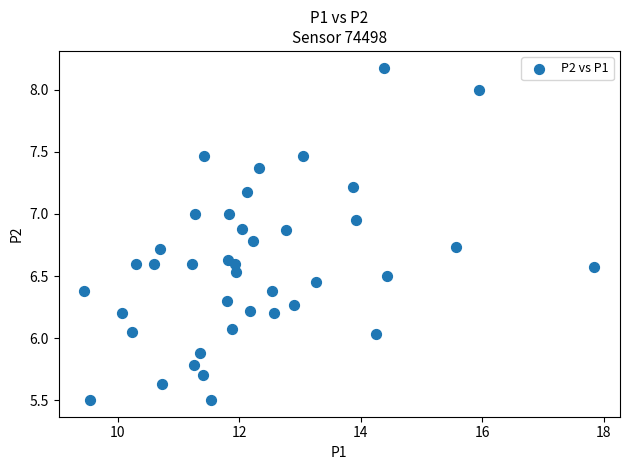

What is the range of X values (max minus min)?

8.4